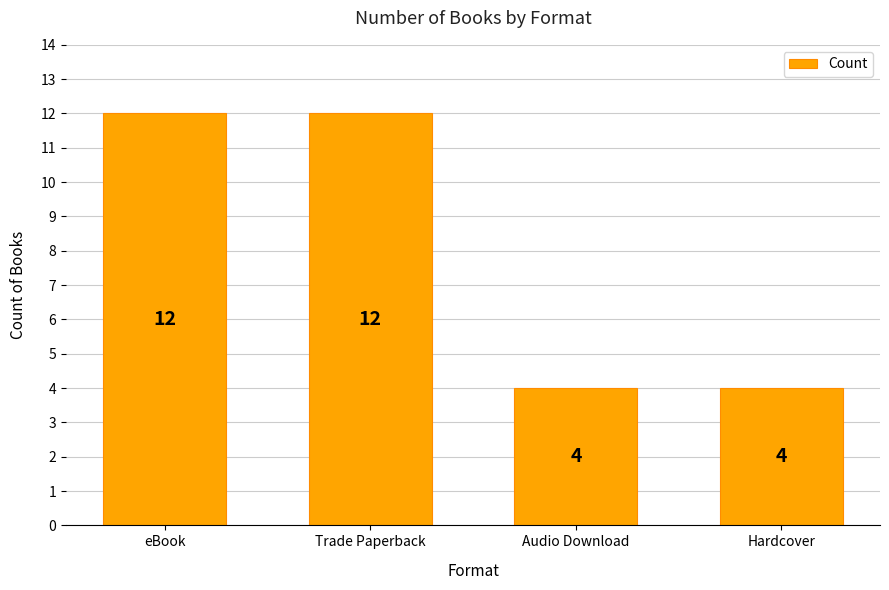

Read the value at Trade Paperback.

12